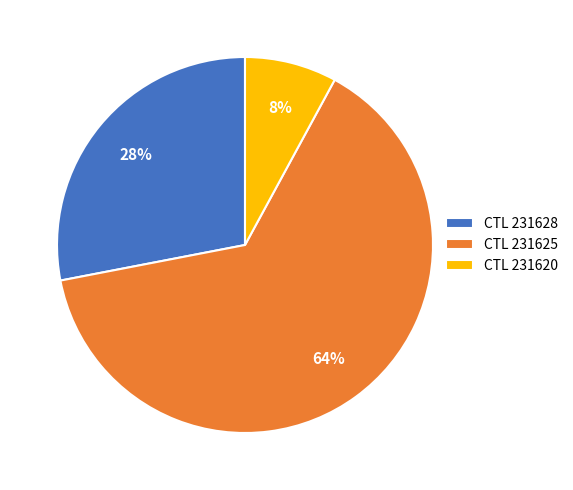

Which has a higher value, CTL 231625 or CTL 231628?

CTL 231625